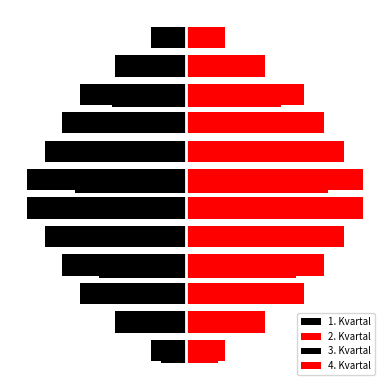

At which label is 1. Kvartal closest to -2?

1